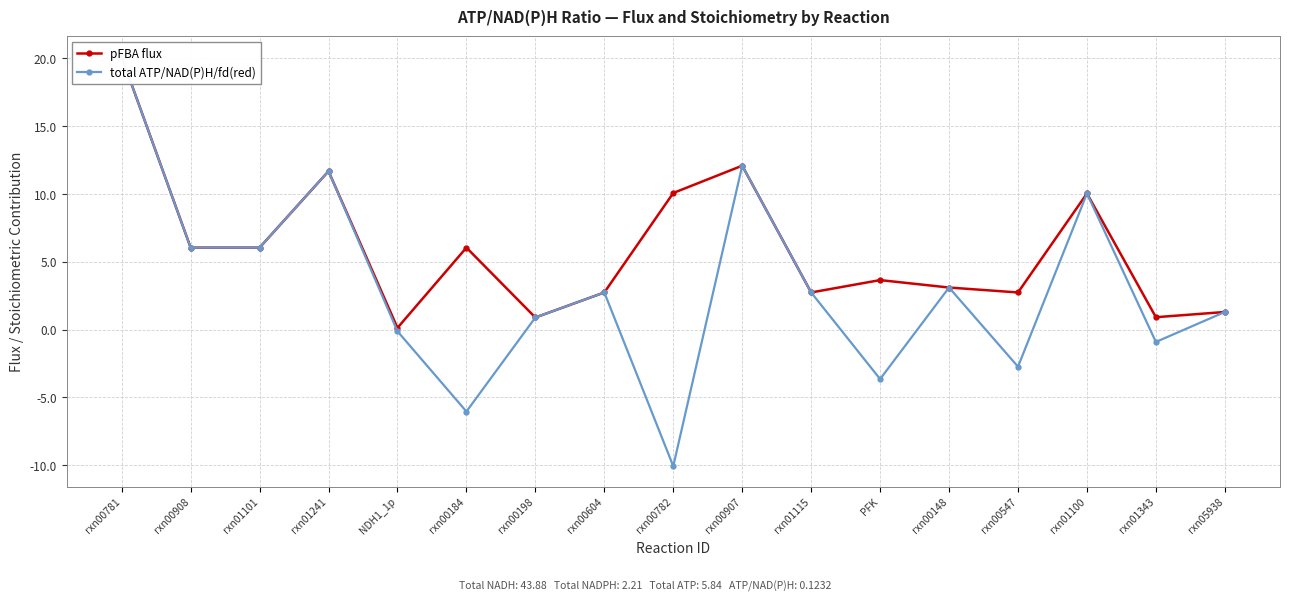

Reading left to right, list all the values displayed in this chart.

pFBA flux: 20.1	6.0	6.0	11.7	0.1	6.0	0.9	2.7	10.1	12.1	2.7	3.7	3.1	2.7	10.0	0.9	1.3
total ATP/NAD(P)H/fd(red): 20.1	6.0	6.0	11.7	-0.1	-6.0	0.9	2.7	-10.1	12.1	2.7	-3.7	3.1	-2.7	10.0	-0.9	1.3